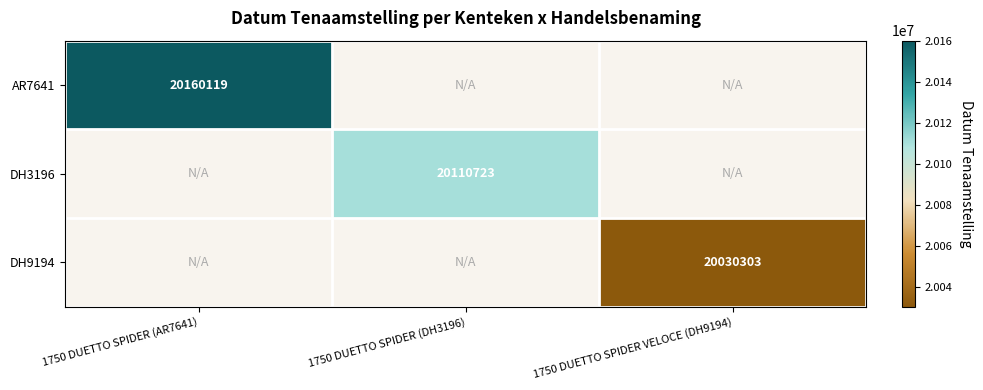

The value of DH3196 at 1750 DUETTO SPIDER (DH3196) is 20110723. True or false?

True